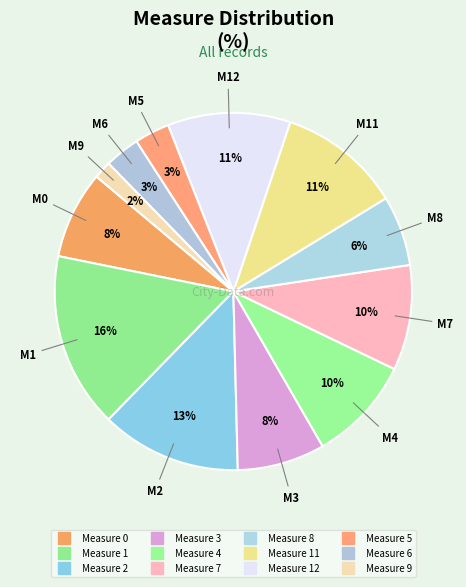

How many slices are in this pie chart?

12